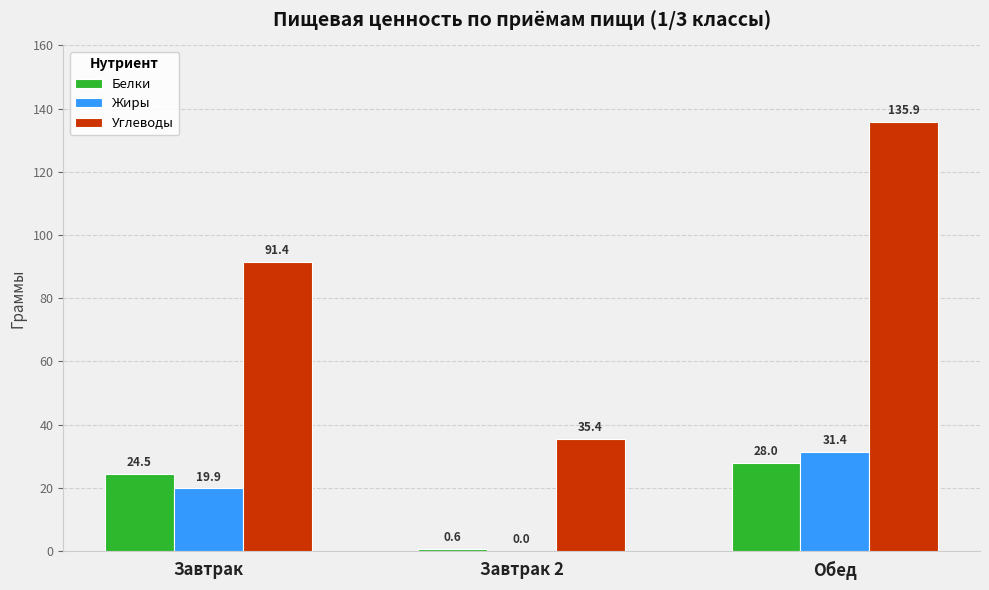

Reading left to right, list all the values displayed in this chart.

Белки: Завтрак=24.5	Завтрак 2=0.6	Обед=28.0
Жиры: Завтрак=19.9	Завтрак 2=0.0	Обед=31.4
Углеводы: Завтрак=91.4	Завтрак 2=35.4	Обед=135.9